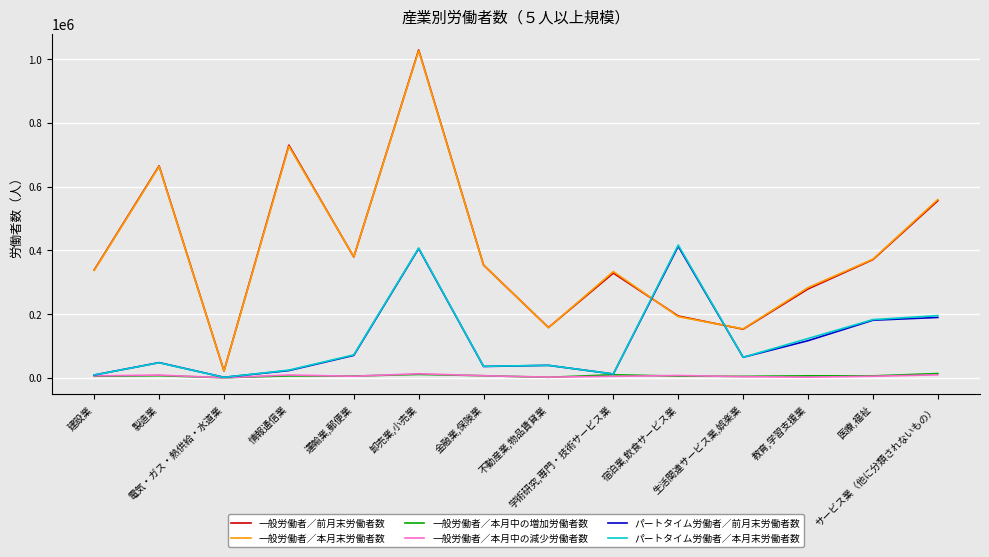

What is the total value across all series at 医療,福祉?

1116637